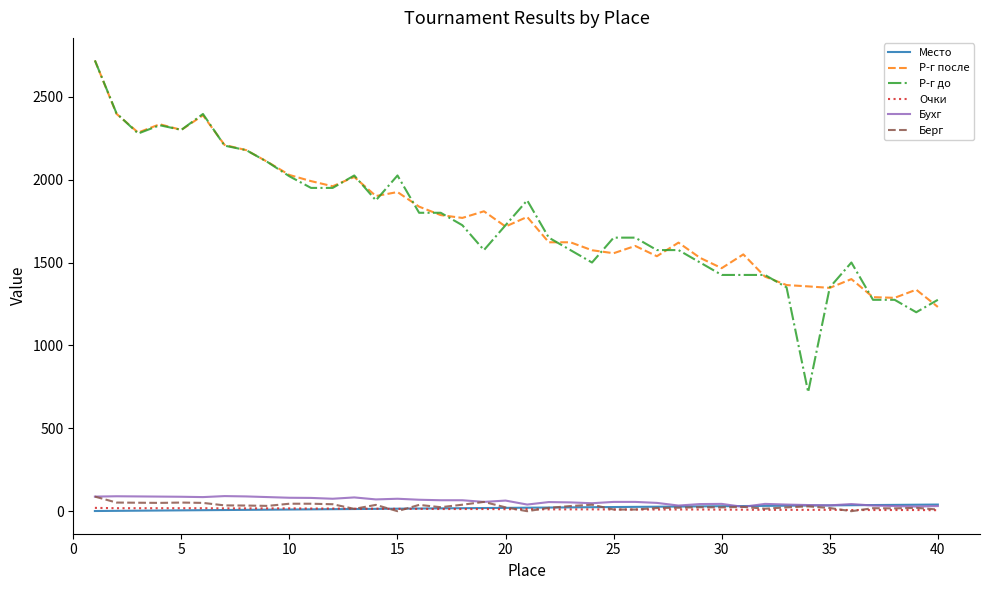

What are all the series names shown in the legend?

Место, Р-г после, Р-г до, Очки, Бухг, Берг